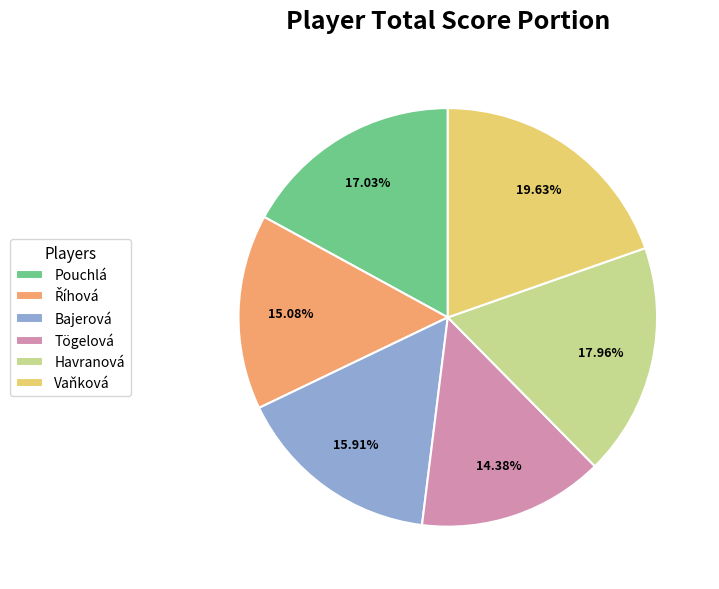

Does any single category account for the majority?

No